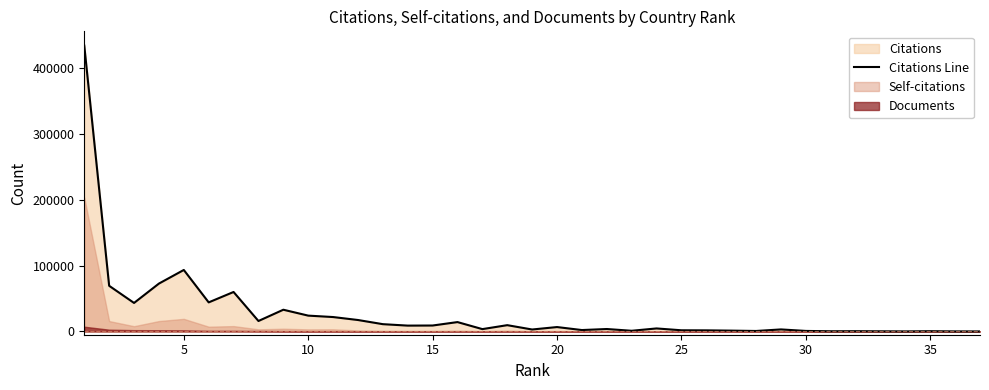

What is the maximum value for Citations Line?

434148